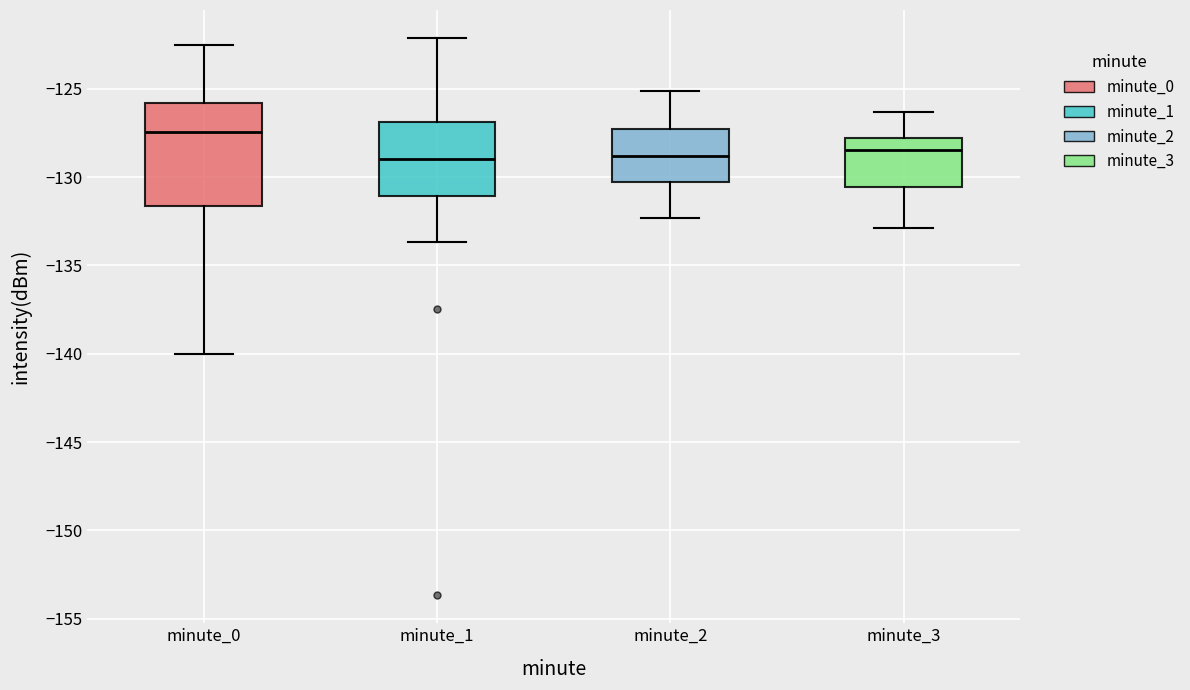

Reading left to right, transcribe this box plot: for each box, give where its median line is, the range the box spans, and where its two whiskers end, as read against the y-axis. The values are not printed on the chart, so give them approximately, as read against the axis.

minute_0: median -127.5, box -131.5 to -126.0, whiskers -140.0 to -122.5
minute_1: median -129.0, box -131.0 to -127.0, whiskers -133.5 to -122.0
minute_2: median -129.0, box -130.5 to -127.5, whiskers -132.5 to -125.0
minute_3: median -128.5, box -130.5 to -128.0, whiskers -133.0 to -126.5